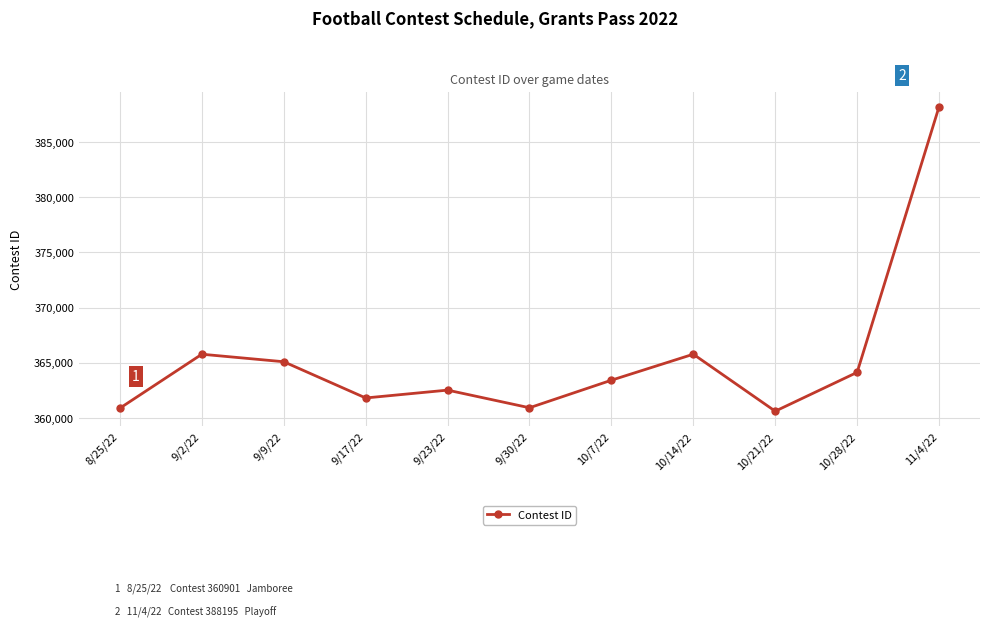

What is the label of the 11th point from the left?

11/4/22